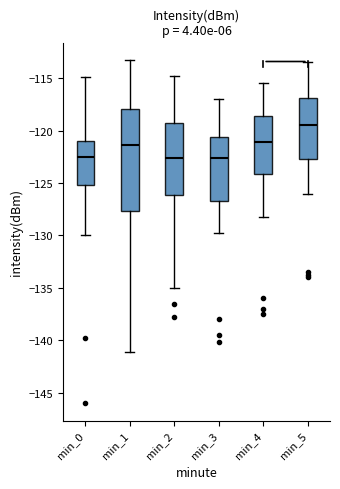

Which box is the tallest, from its lower edge to its upper edge?

min_1